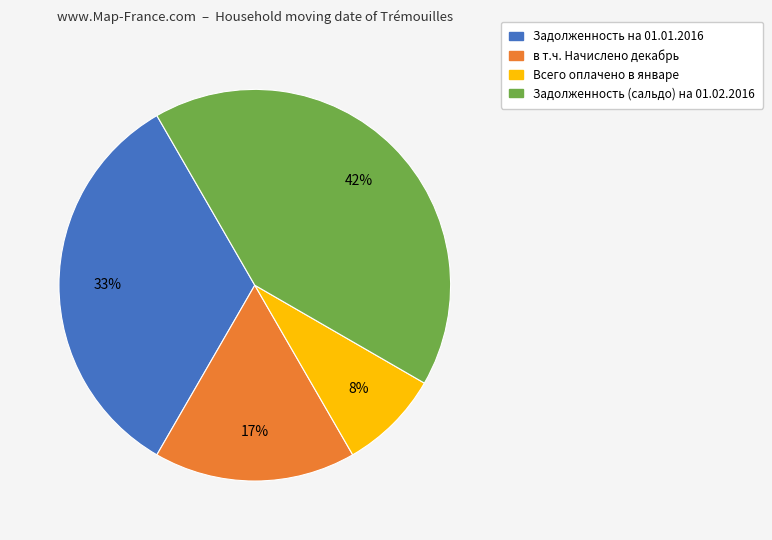

Approximately how many times larger is the value at Всего оплачено в январе compared to в т.ч. Начислено декабрь?

0.5